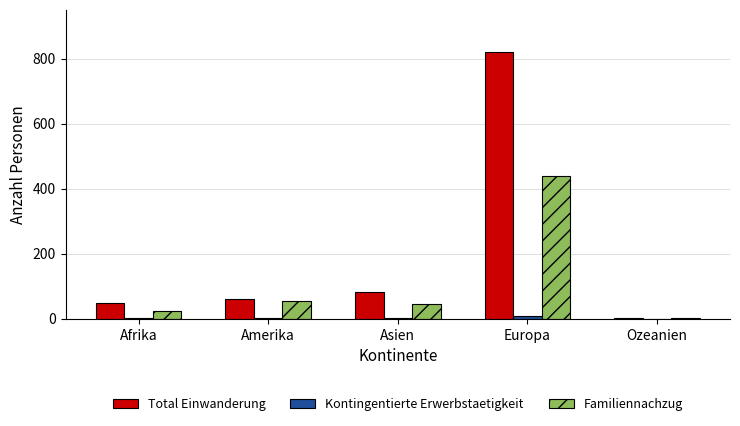

Which series has the largest total across all categories?

Total Einwanderung